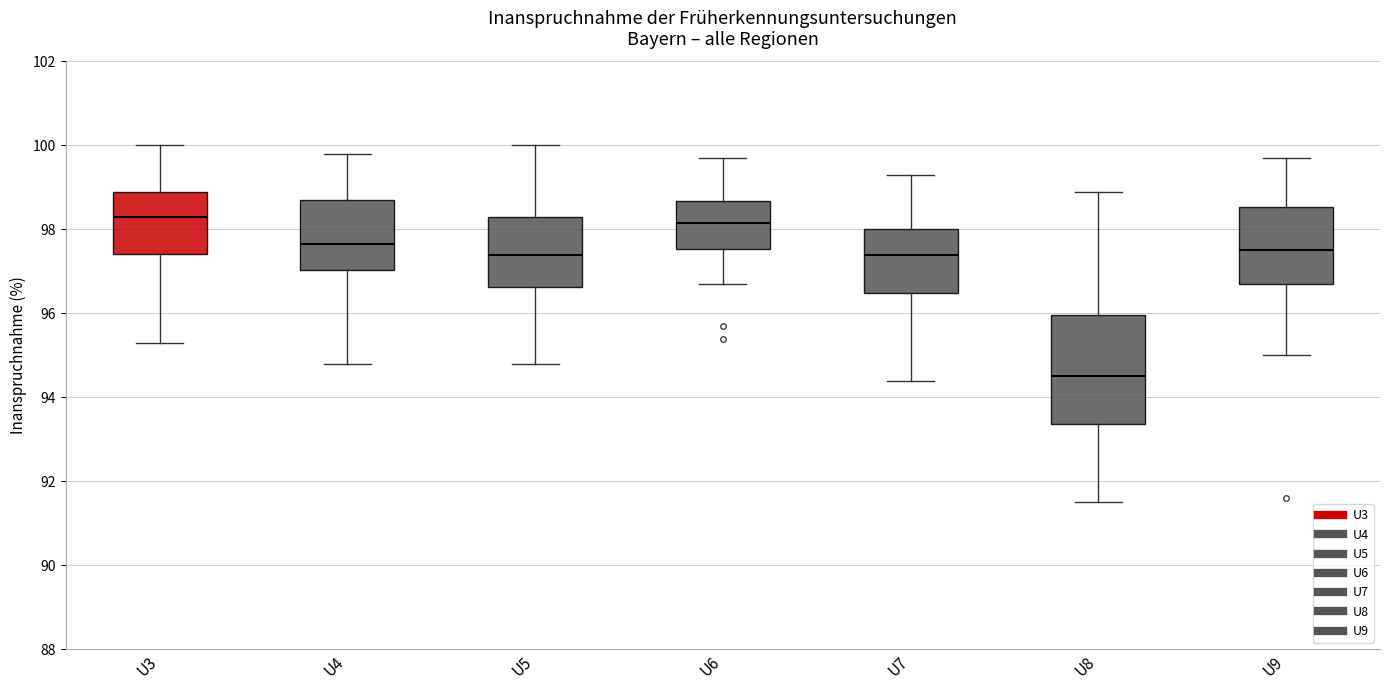

Where does the upper whisker of the box for U8 end on the y-axis? The values are not printed on the chart, so give them approximately, as read against the axis.

99.0